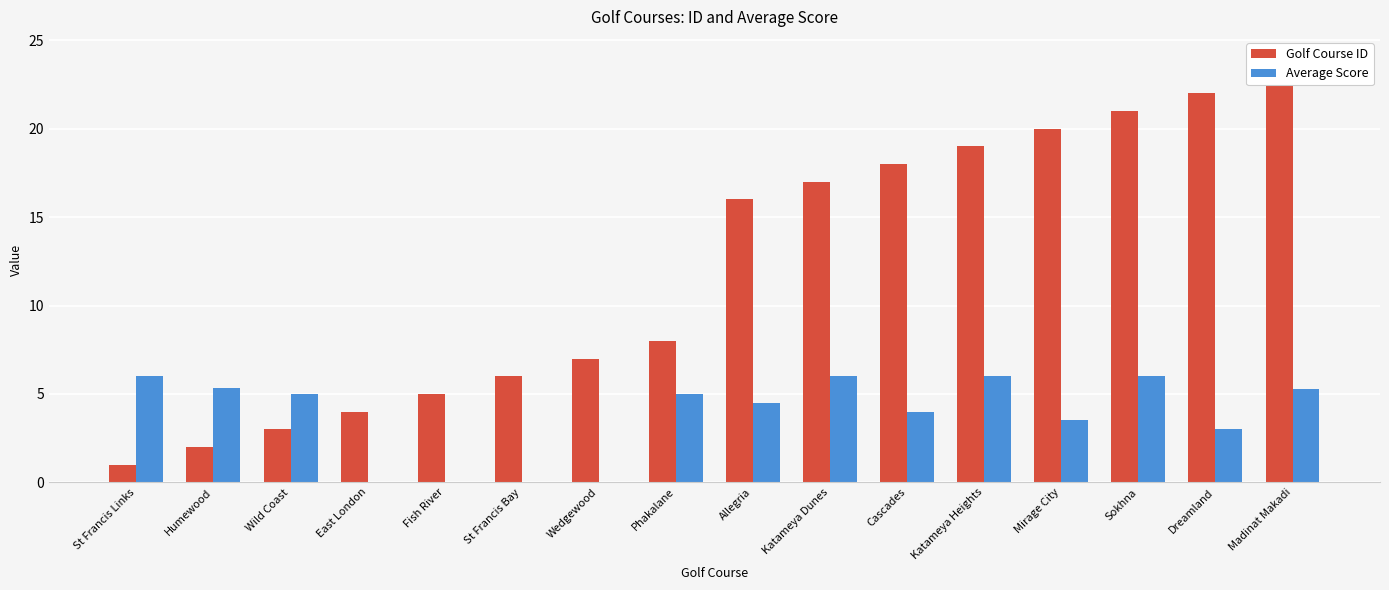

Rank the series at Fish River from highest to lowest value.

Golf Course ID, Average Score